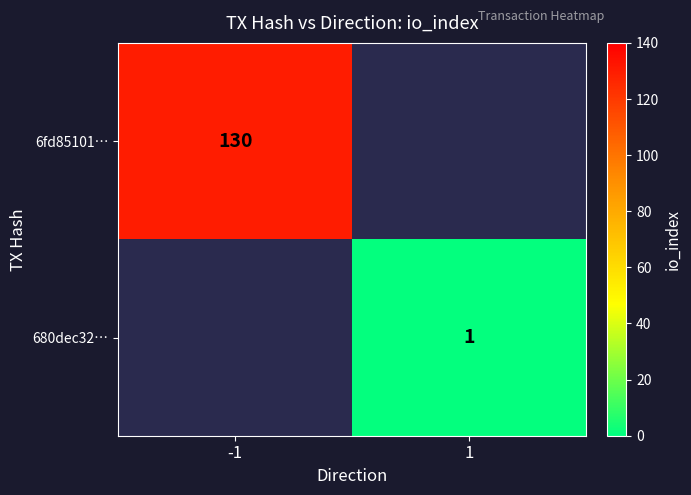

True or false: 680dec32… has a value of 1 at 1.

True